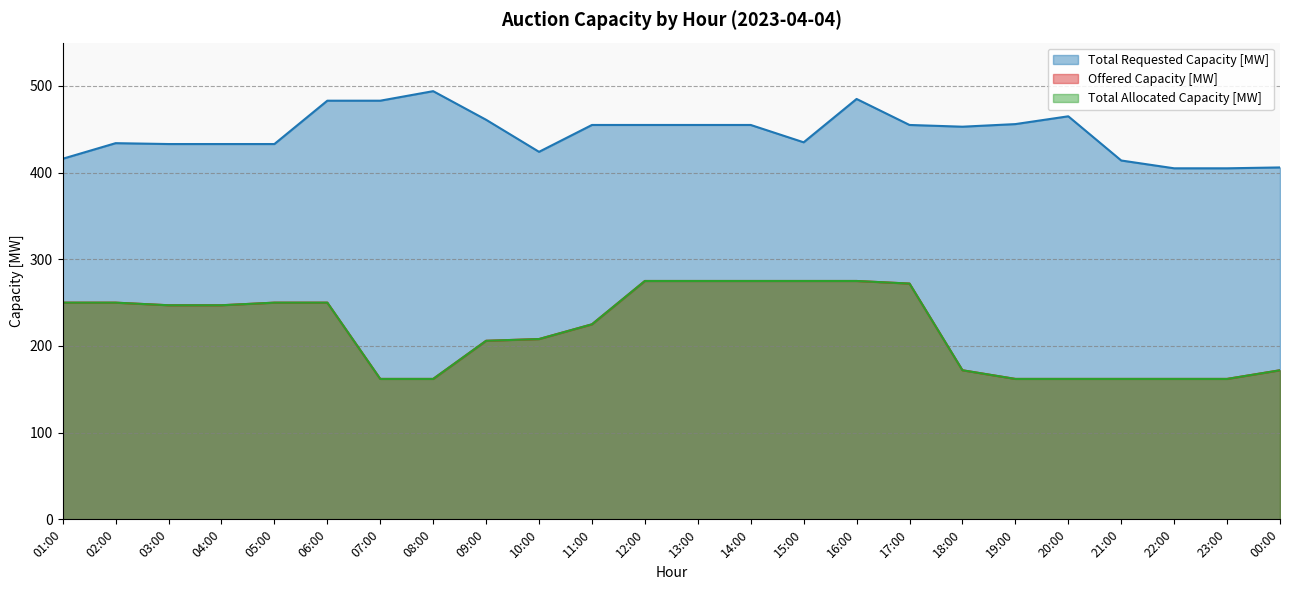

True or false: Total Allocated Capacity [MW] and Offered Capacity [MW] intersect in this chart.

False